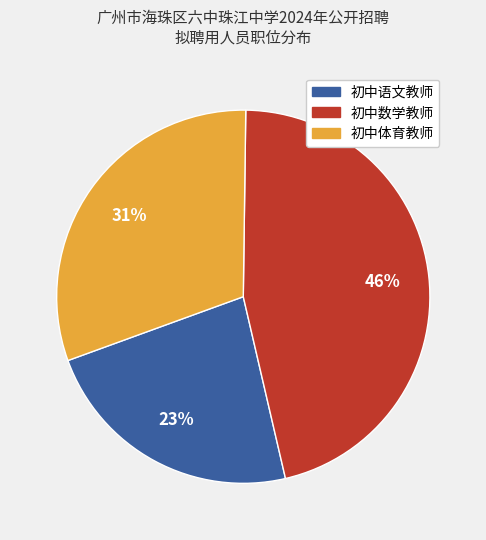

What is the largest slice in the pie chart?

初中数学教师